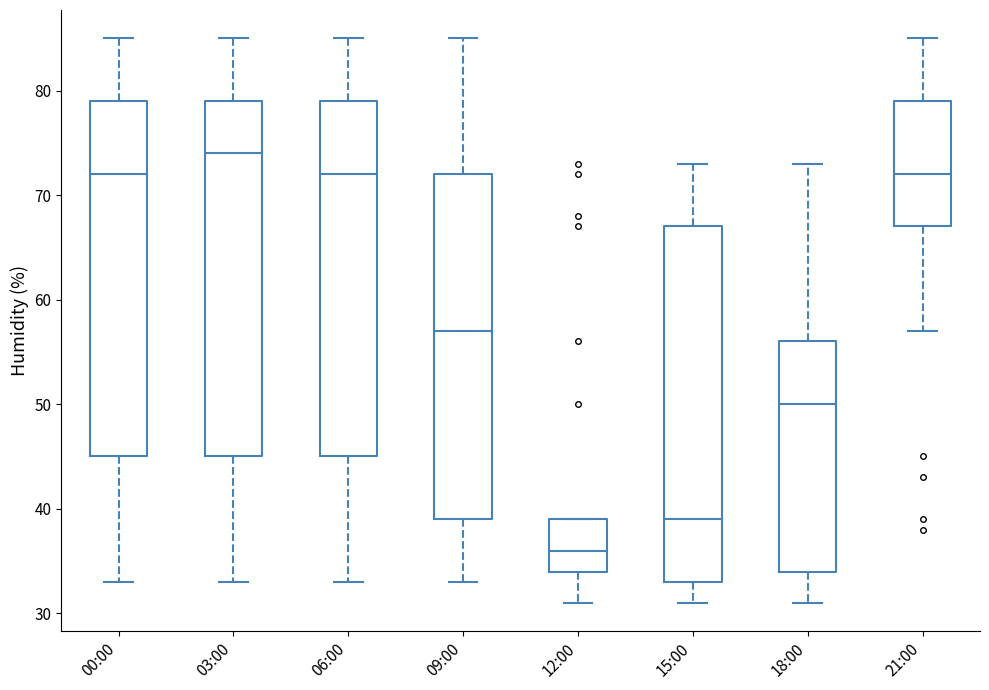

Reading left to right, transcribe this box plot: for each box, give where its median line is, the range the box spans, and where its two whiskers end, as read against the y-axis. The values are not printed on the chart, so give them approximately, as read against the axis.

00:00: median 72, box 45 to 79, whiskers 33 to 85
03:00: median 74, box 45 to 79, whiskers 33 to 85
06:00: median 72, box 45 to 79, whiskers 33 to 85
09:00: median 57, box 39 to 72, whiskers 33 to 85
12:00: median 36, box 34 to 39, whiskers 31 to 39
15:00: median 39, box 33 to 67, whiskers 31 to 73
18:00: median 50, box 34 to 56, whiskers 31 to 73
21:00: median 72, box 67 to 79, whiskers 57 to 85